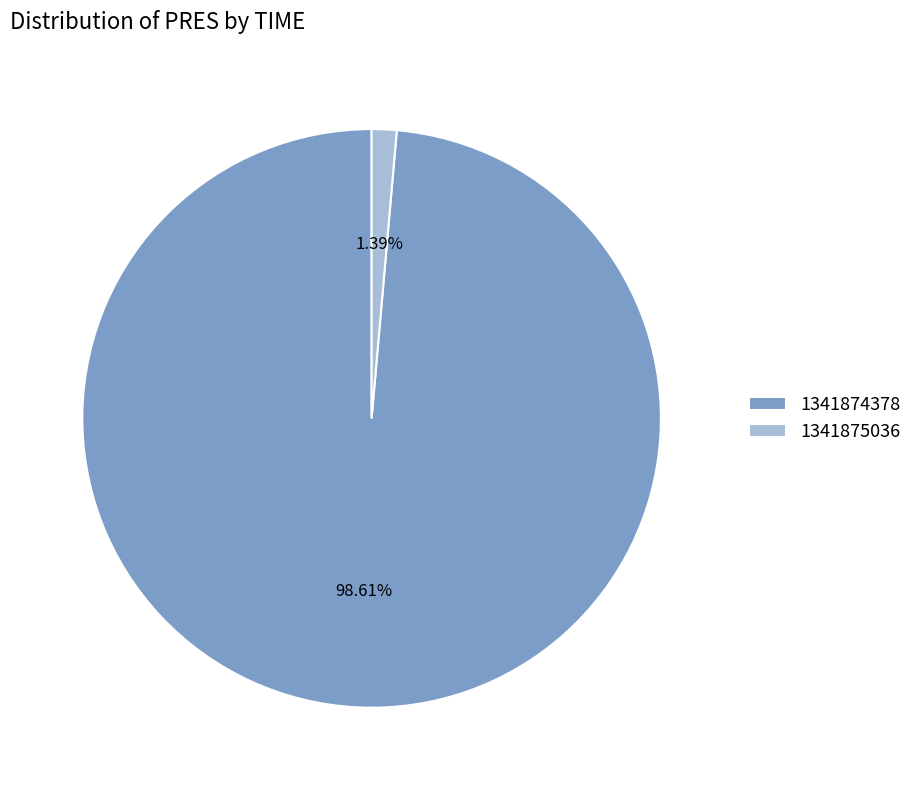

To the nearest percent, what is the combined percentage of 1341875036 and 1341874378?

100%